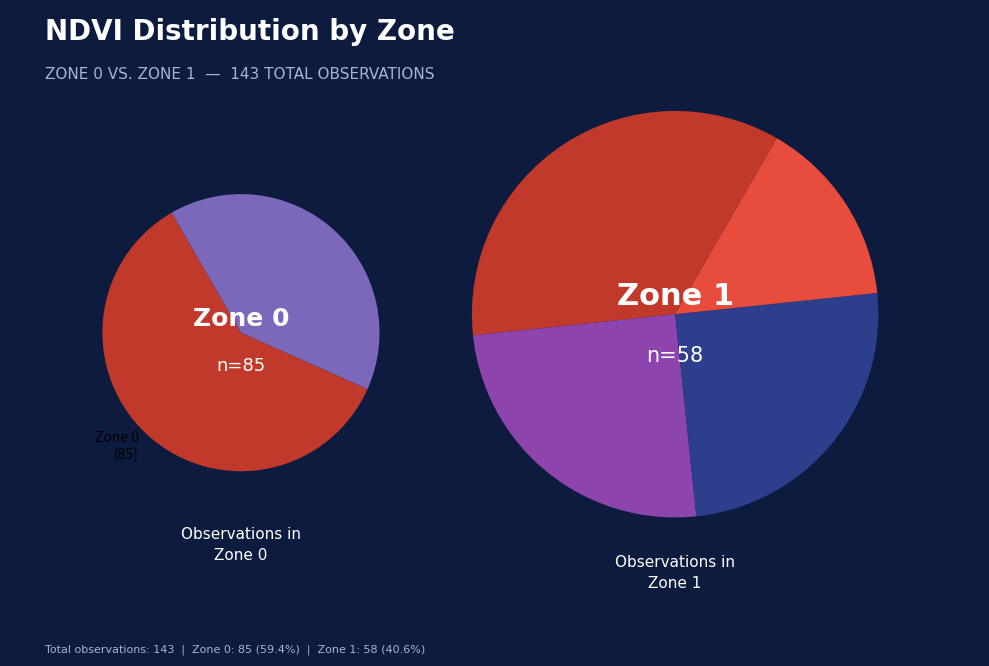

What percentage do Zone 1 and Zone 0 together represent?

100.0%